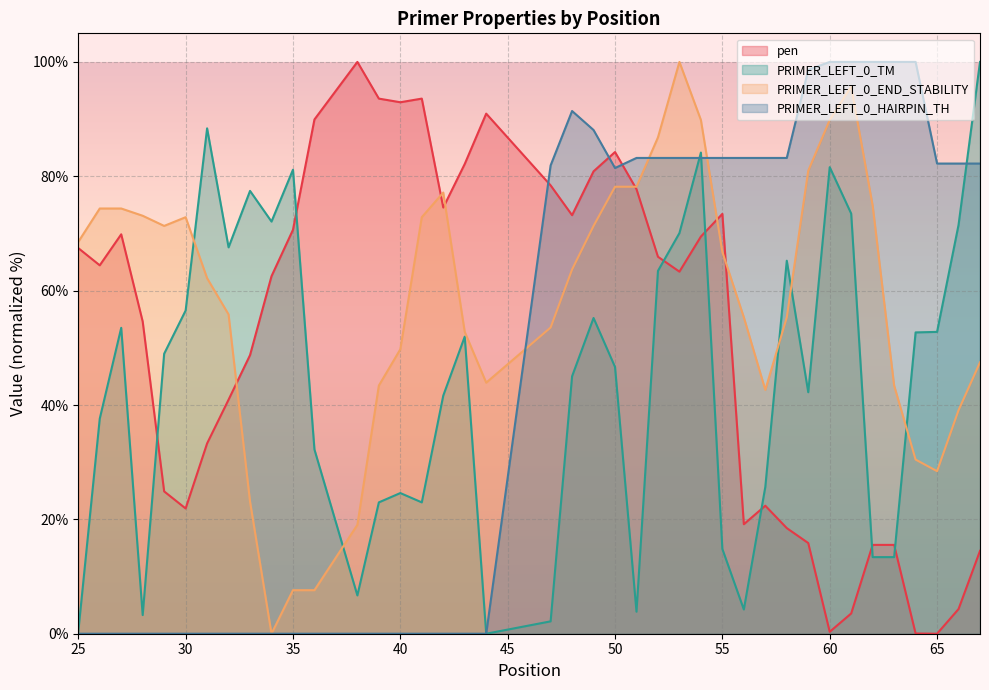

Reading left to right, extract all data points from this chart.

pen: 67.4	64.4	69.9	54.6	24.9	21.9	33.3	40.9	48.7	62.5	70.6	89.9	100.0	93.6	92.9	93.6	74.5	82.2	91.0	78.4	73.2	80.9	84.2	77.7	65.9	63.3	69.5	73.4	19.1	22.4	18.5	15.9	0.3	3.5	15.5	15.5	0.0	0.0	4.3	14.5
PRIMER_LEFT_0_TM: 0.4	37.6	53.5	3.3	49.0	56.5	88.4	67.6	77.4	72.1	81.1	32.2	6.7	23.0	24.6	23.0	41.6	52.0	0.0	2.2	45.0	55.2	46.7	3.9	63.5	70.1	84.1	14.8	4.2	25.7	65.2	42.2	81.6	73.5	13.4	13.4	52.7	52.8	71.5	100.0
PRIMER_LEFT_0_END_STABILITY: 68.5	74.4	74.4	73.1	71.3	72.8	62.2	55.8	23.1	0.0	7.6	7.6	19.0	43.4	49.7	72.8	77.2	52.8	43.9	53.6	63.7	71.3	78.2	78.2	86.8	100.0	89.8	66.8	55.3	42.6	55.3	81.0	89.8	95.7	74.9	43.4	30.5	28.4	39.1	47.5
PRIMER_LEFT_0_HAIRPIN_TH: 0.0	0.0	0.0	0.0	0.0	0.0	0.0	0.0	0.0	0.0	0.0	0.0	0.0	0.0	0.0	0.0	0.0	0.0	0.0	81.9	91.4	88.1	81.4	83.2	83.2	83.2	83.2	83.2	83.2	83.2	83.2	98.6	100.0	100.0	100.0	100.0	100.0	82.2	82.2	82.2